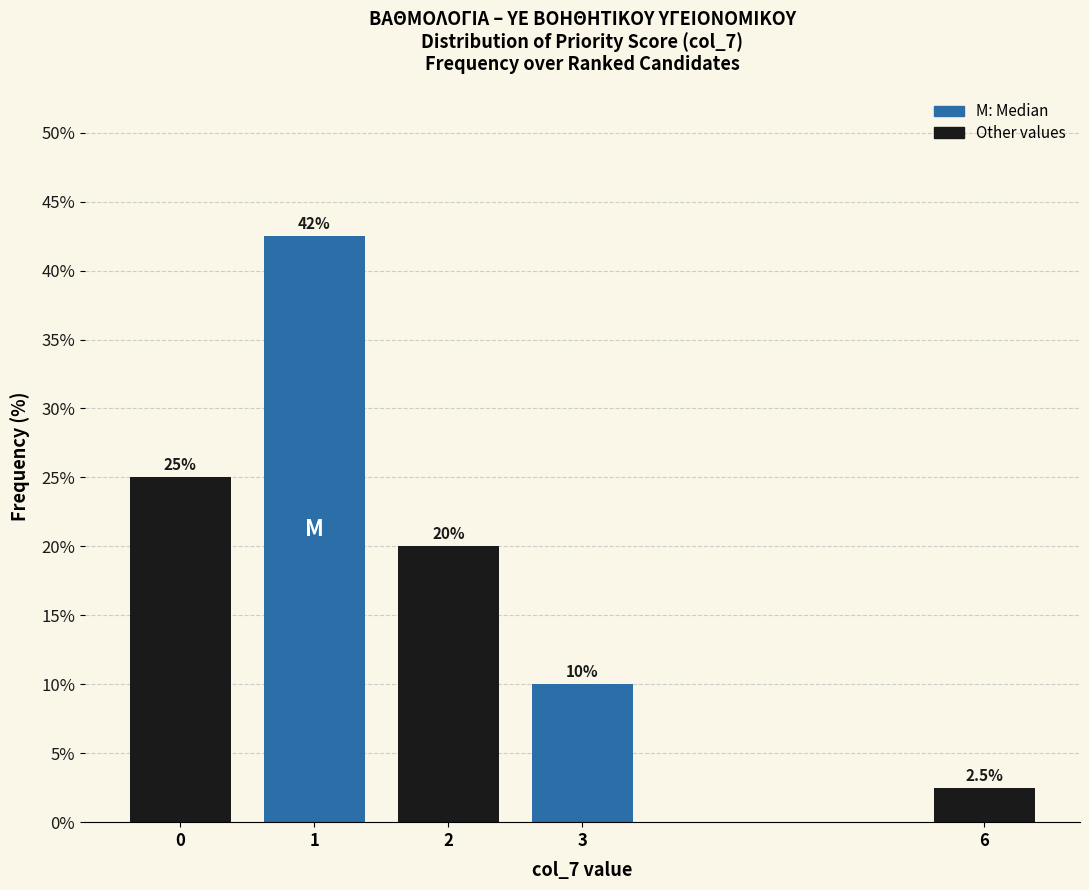

Reading left to right, what are all the values shown in this chart?

25.0	42.5	20.0	10.0	2.5